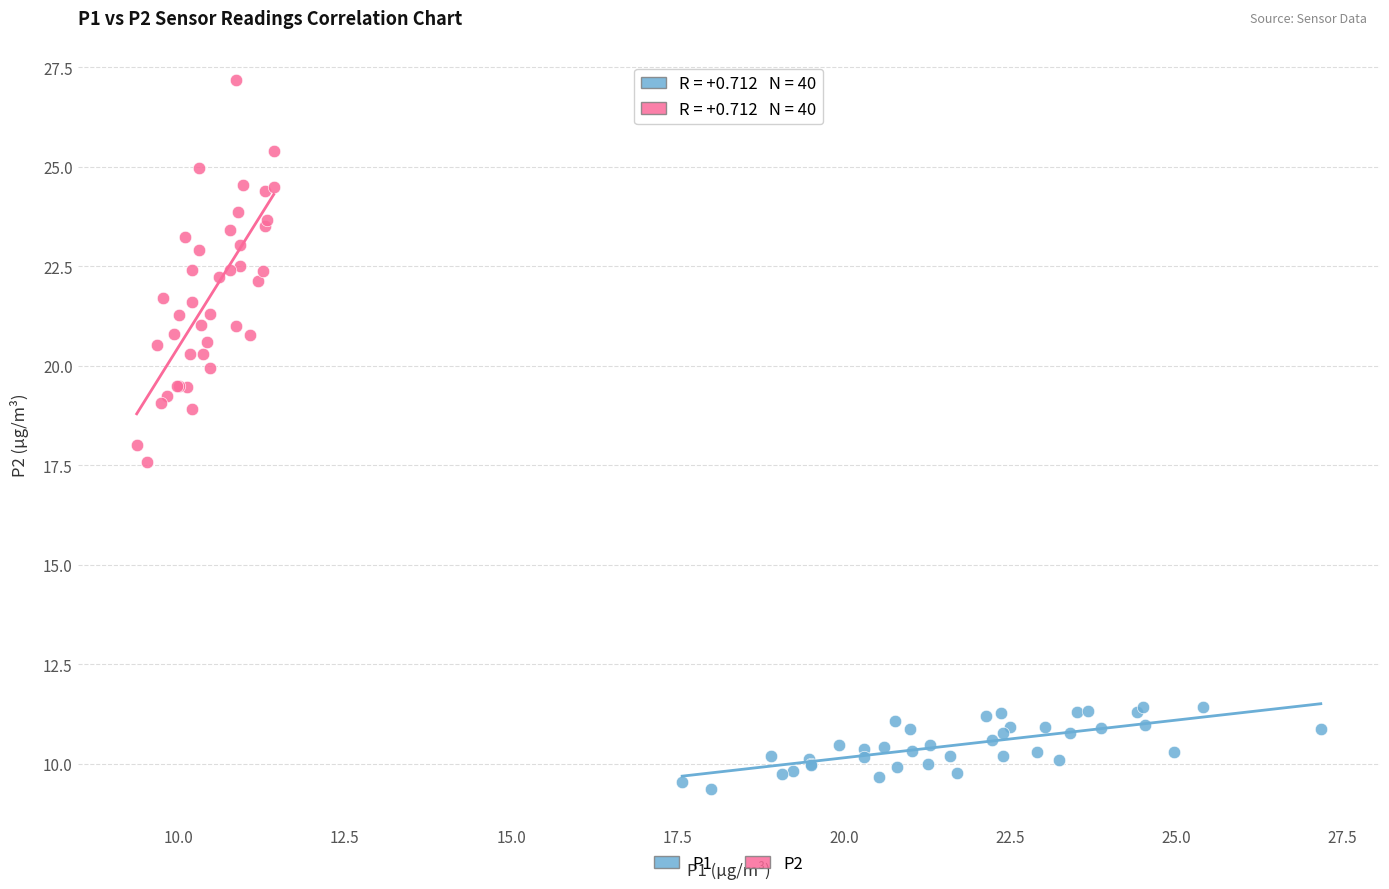

Which series contains the lowest Y value?

P1